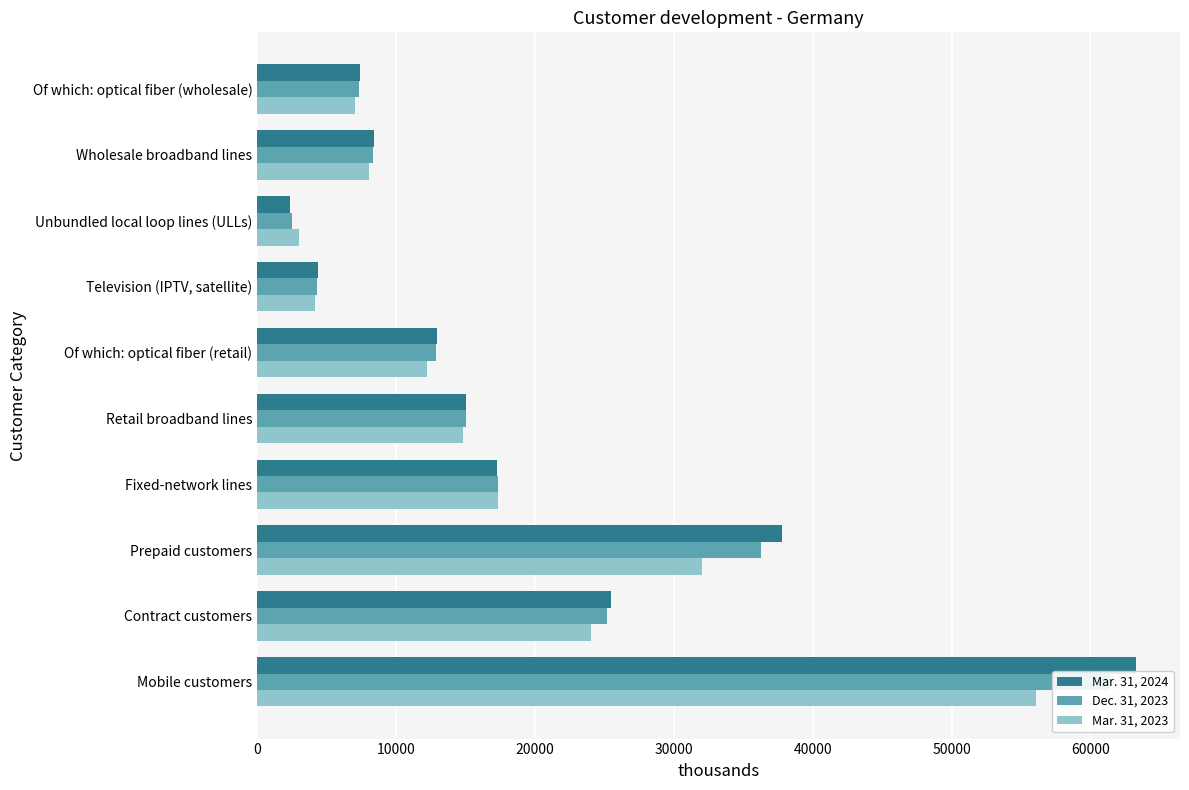

Does the chart contain any negative values?

No